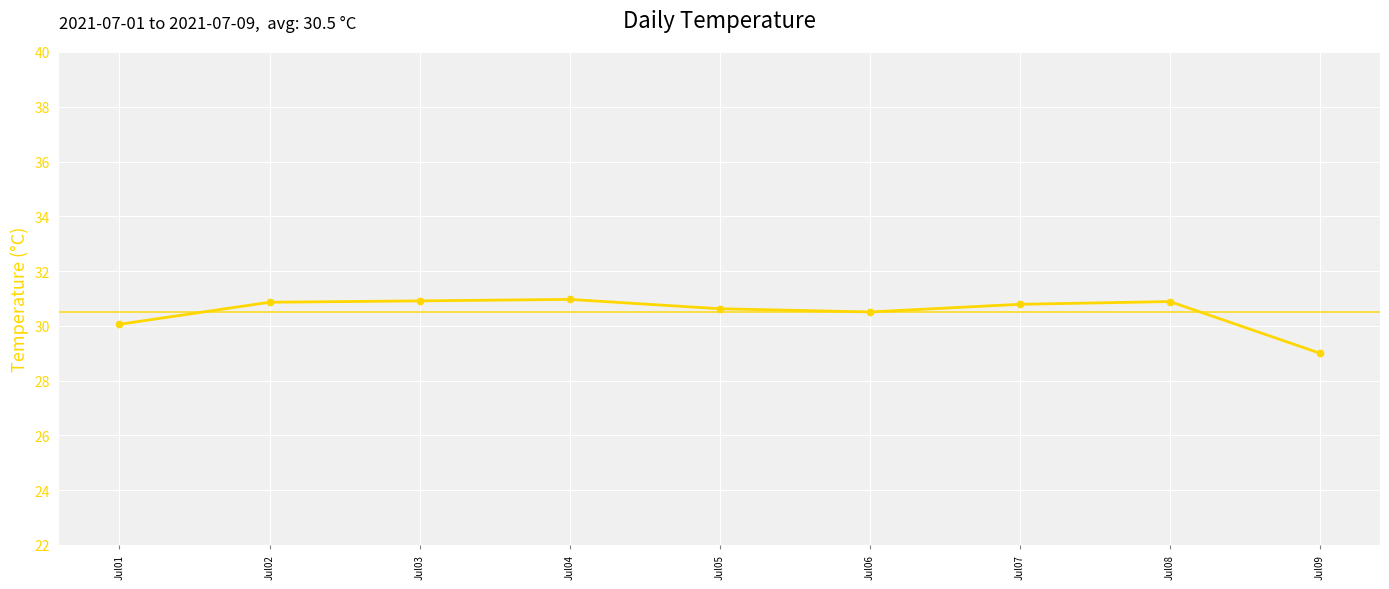

True or false: there are more than 1 points higher than both neighbors.

True